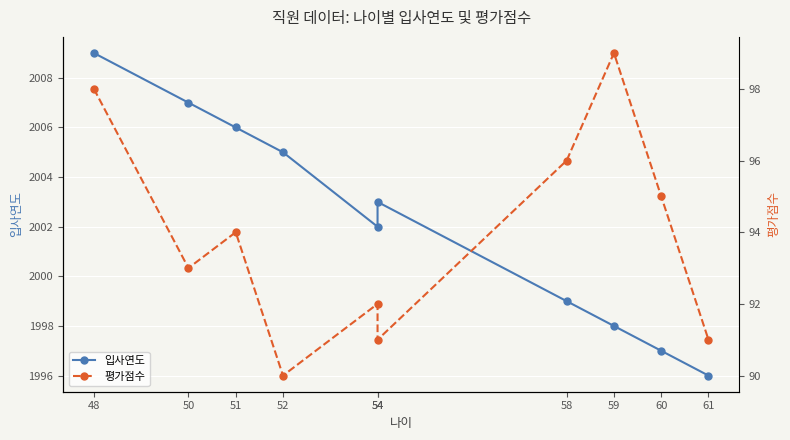

How many series are shown in this chart?

2